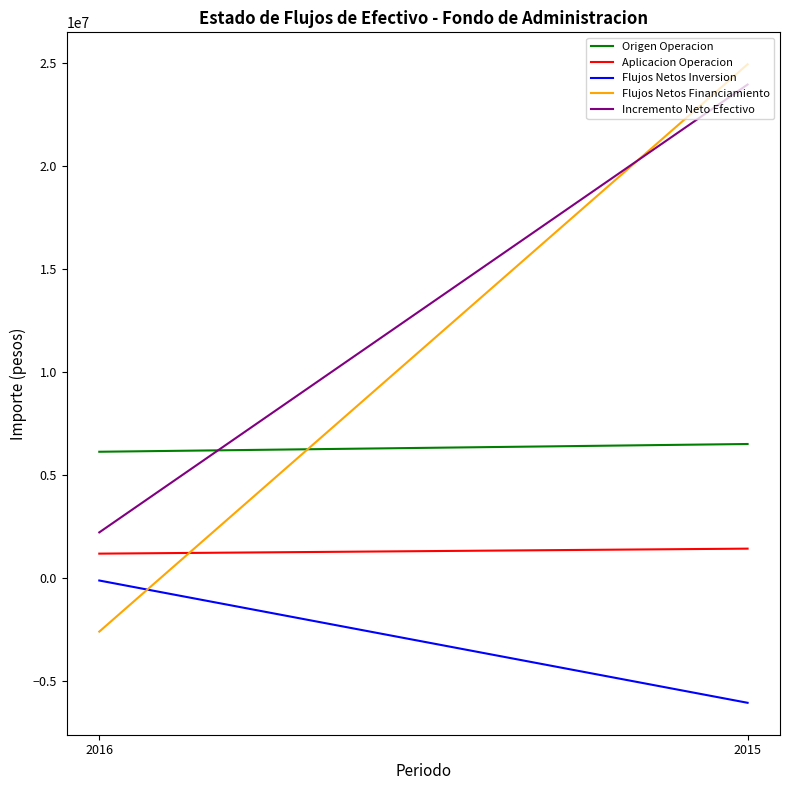

Count the number of categories in the chart.

2